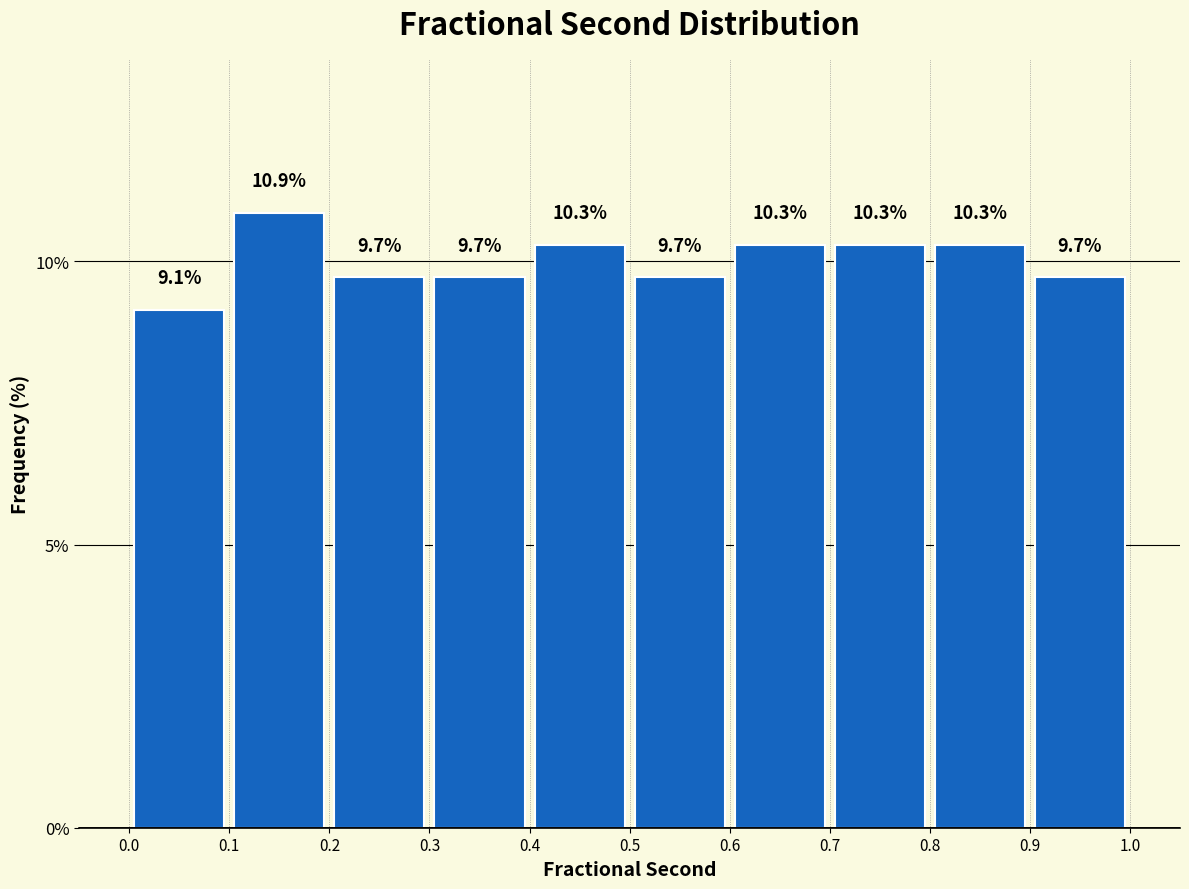

How tall is the bar that spans 0.7 to 0.8 on the x-axis?

10.3